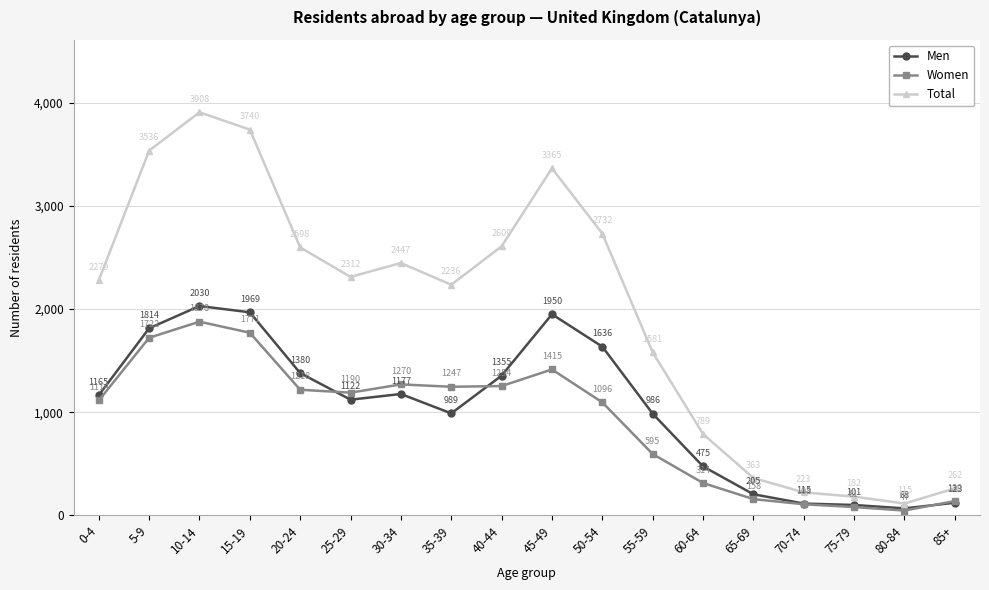

At how many categories does at least one series exceed 496?

13